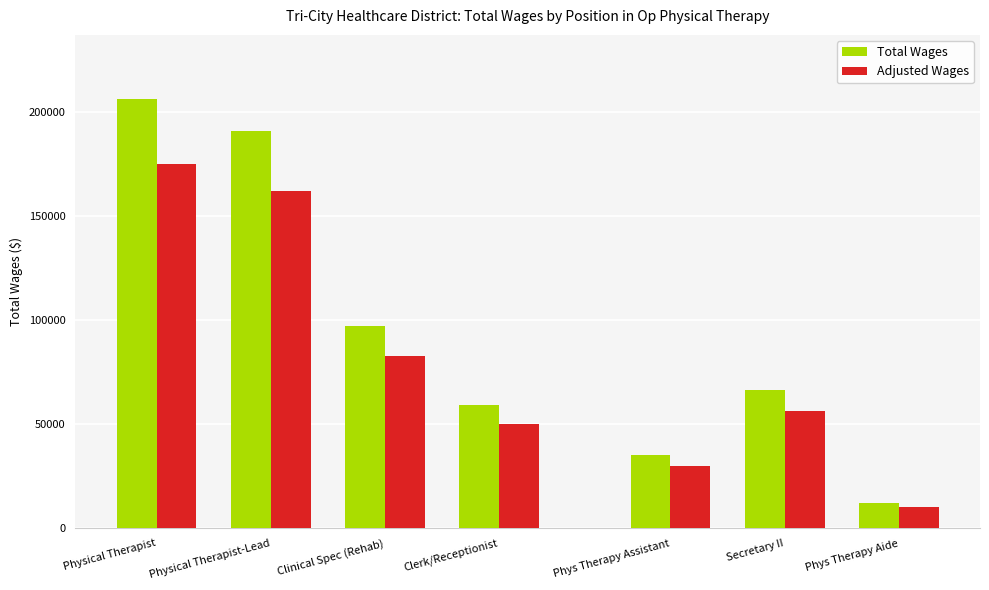

Count the Total Wages values in the range 97137 to 205999.

3